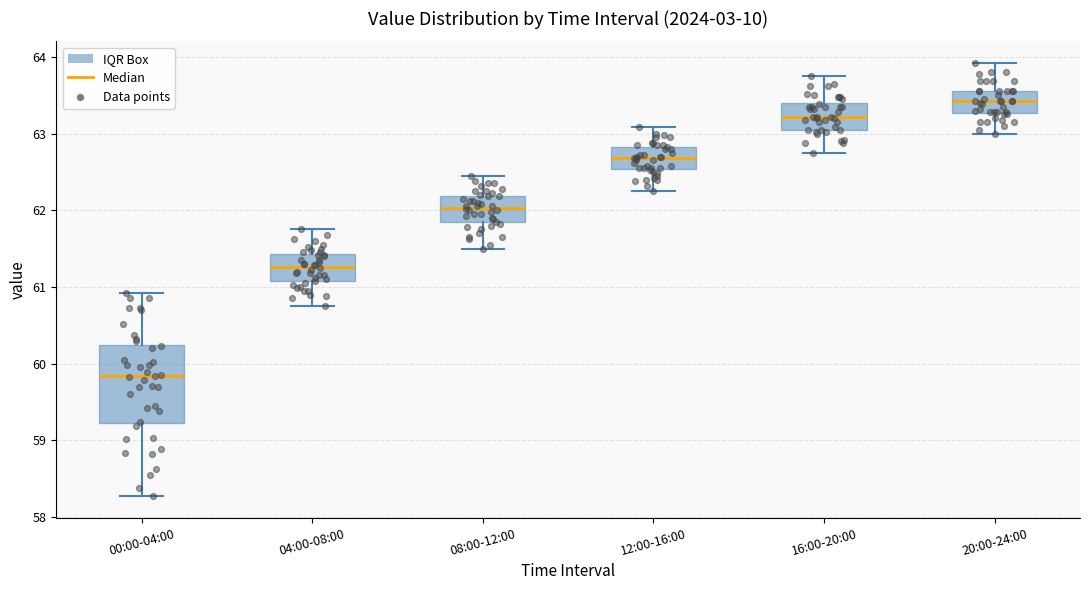

Which box has the highest median line?

20:00-24:00